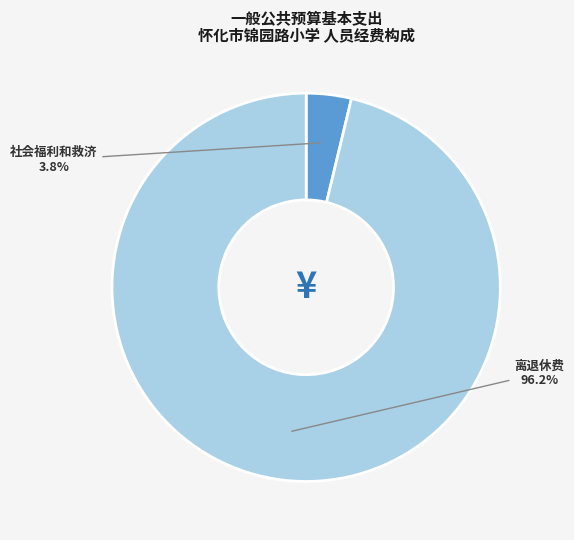

To the nearest percent, what is the combined percentage of 社会福利和救济 and 离退休费?

100%